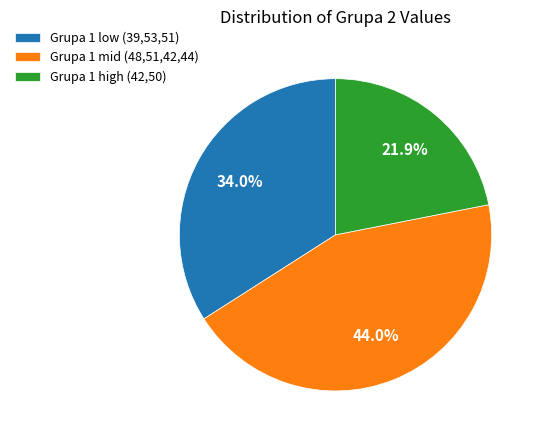

Which category has the smallest portion of the pie?

Grupa 1 high (42,50)